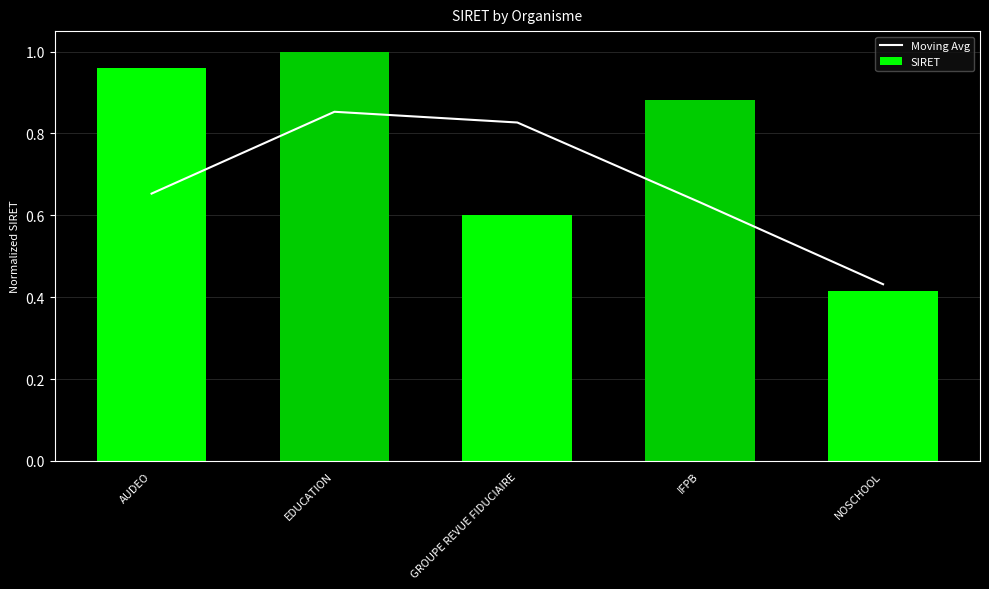

The Moving Avg series shows 0.9 at EDUCATION. True or false?

True